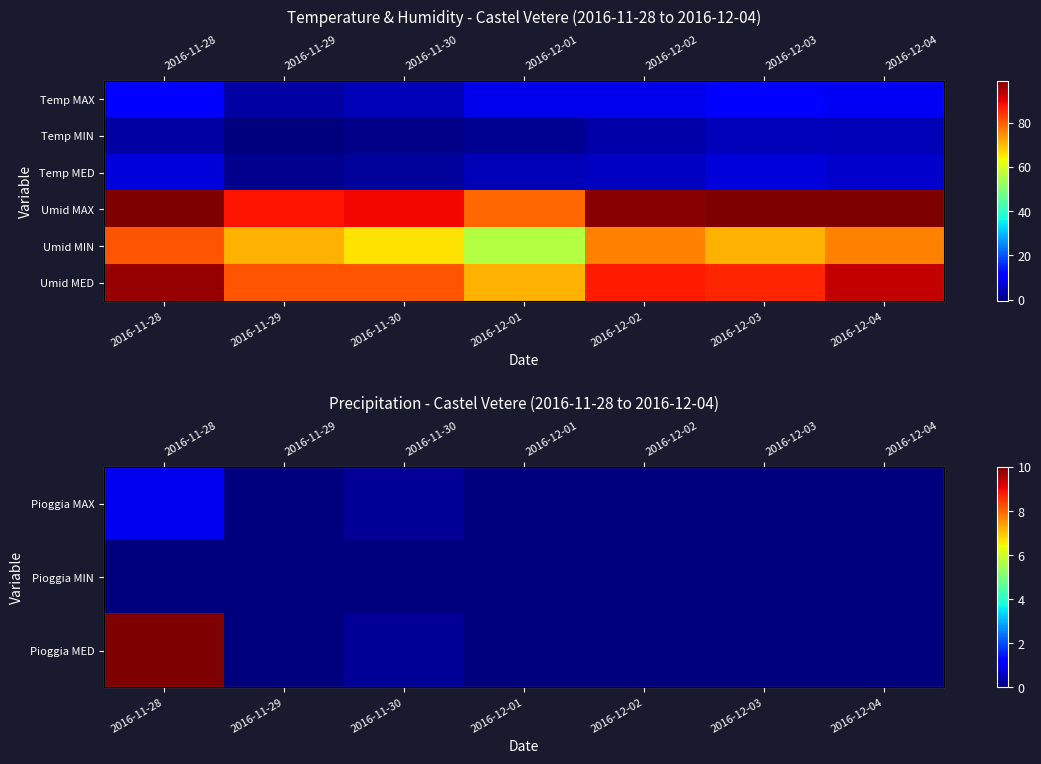

What is the sum of all Umid MED values?

596.0